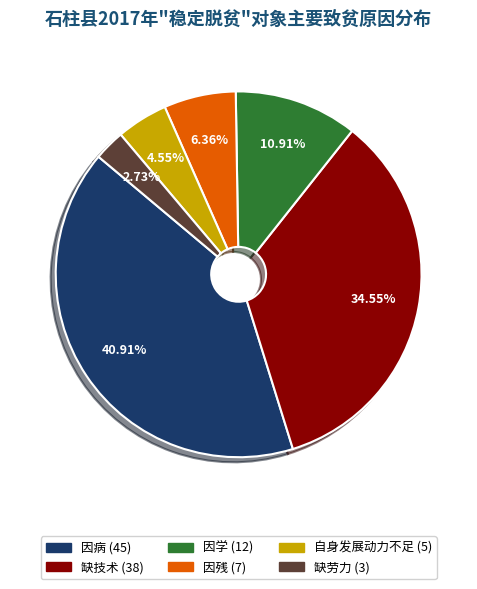

What is the smallest slice in the pie chart?

缺劳力